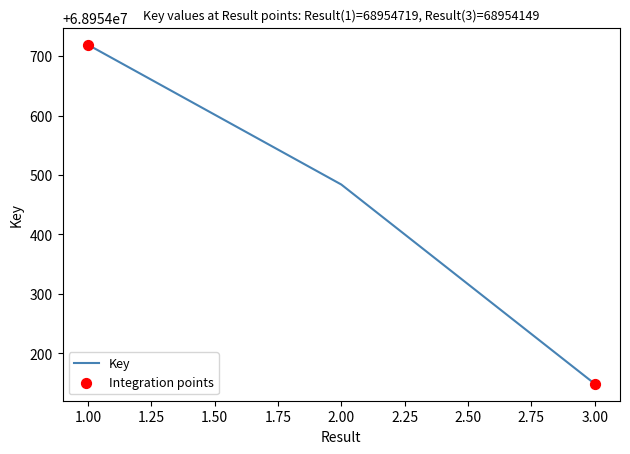

What is the change in value from 2.00 to 3.00?

-335